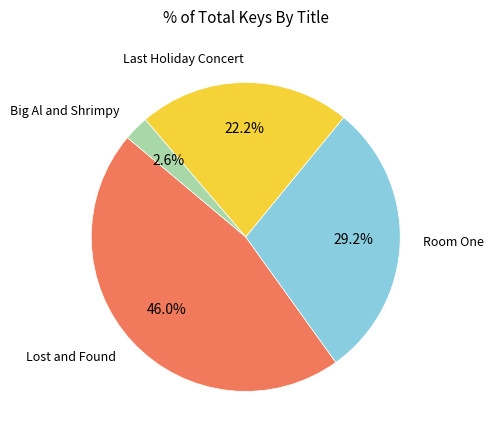

Does Lost and Found represent more than half of the total?

No